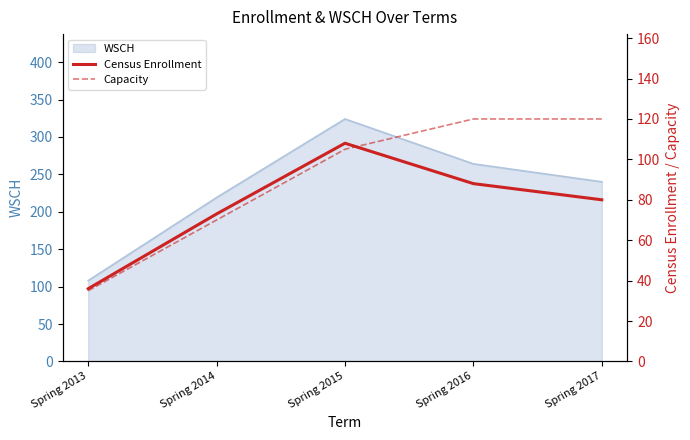

The value of WSCH at Spring 2015 is 324. True or false?

True